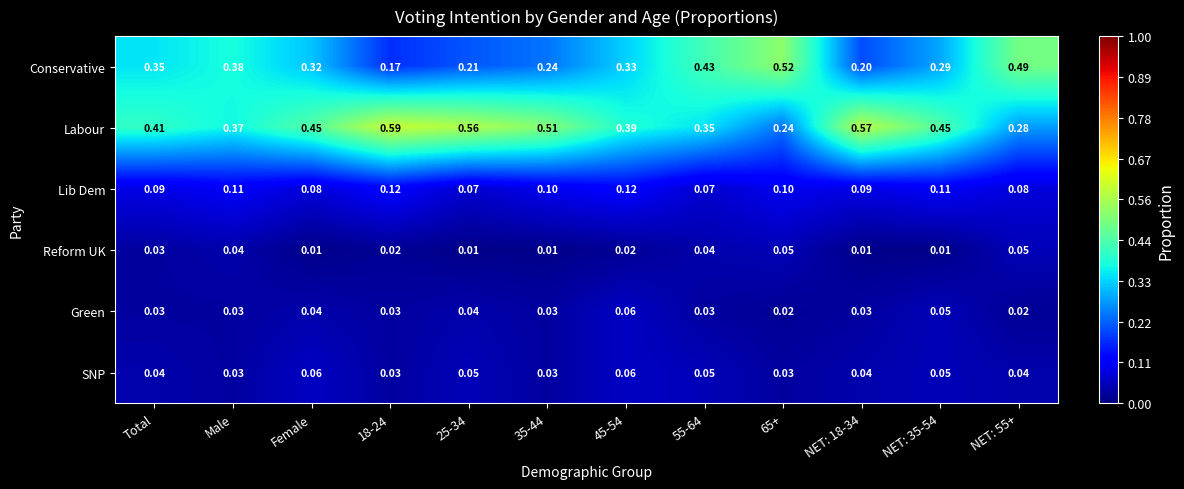

At NET: 18-34, list the series in order from largest to smallest.

Labour, Conservative, Lib Dem, SNP, Green, Reform UK